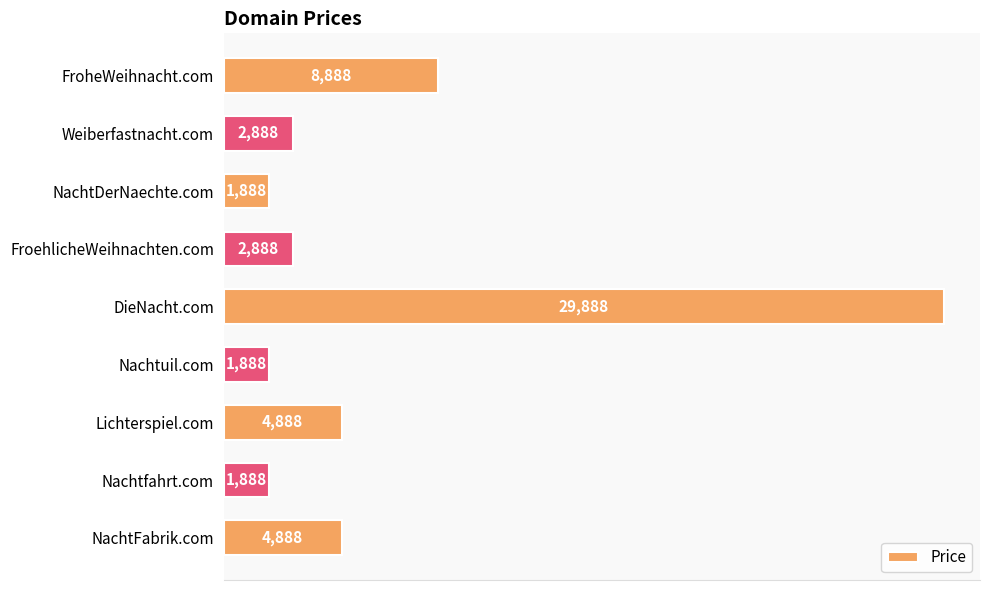

What is the maximum value shown in the chart?

29888